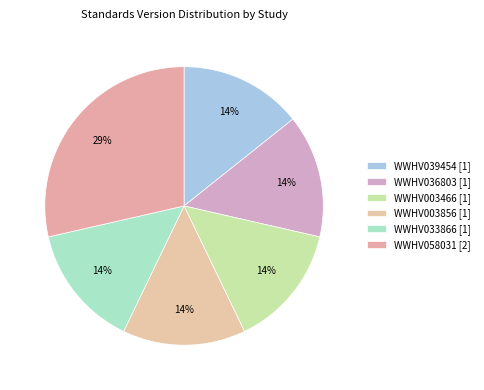

Rank the categories by value from lowest to highest.

WWHV039454, WWHV036803, WWHV003466, WWHV003856, WWHV033866, WWHV058031